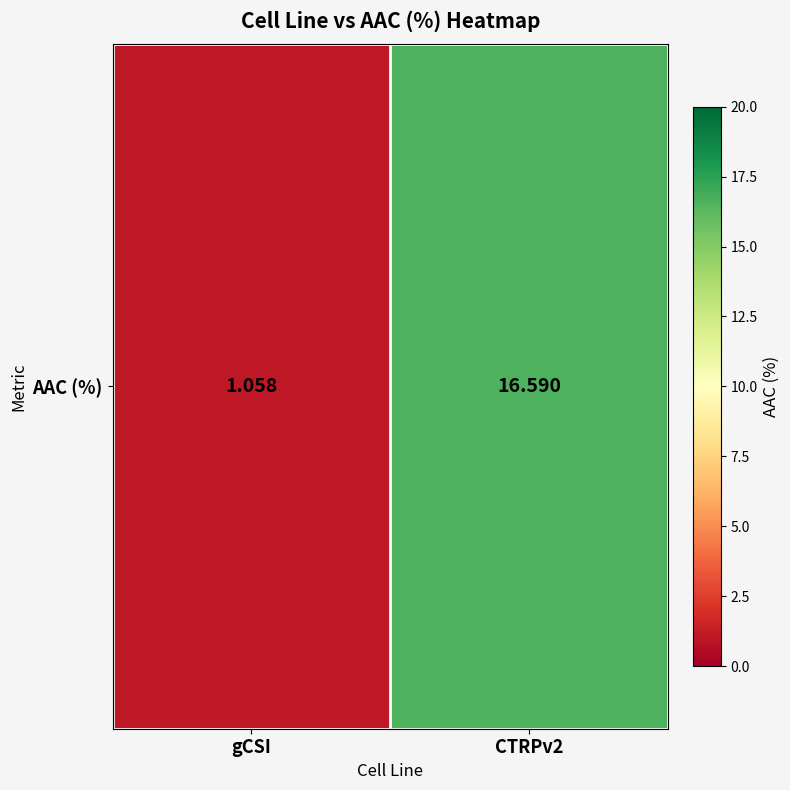

What is the sum of all values?

17.6